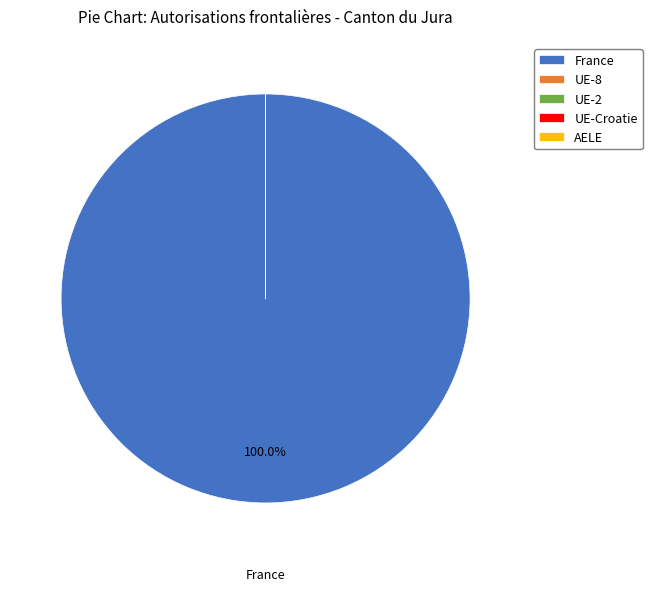

Which slice represents more than half of the pie?

France